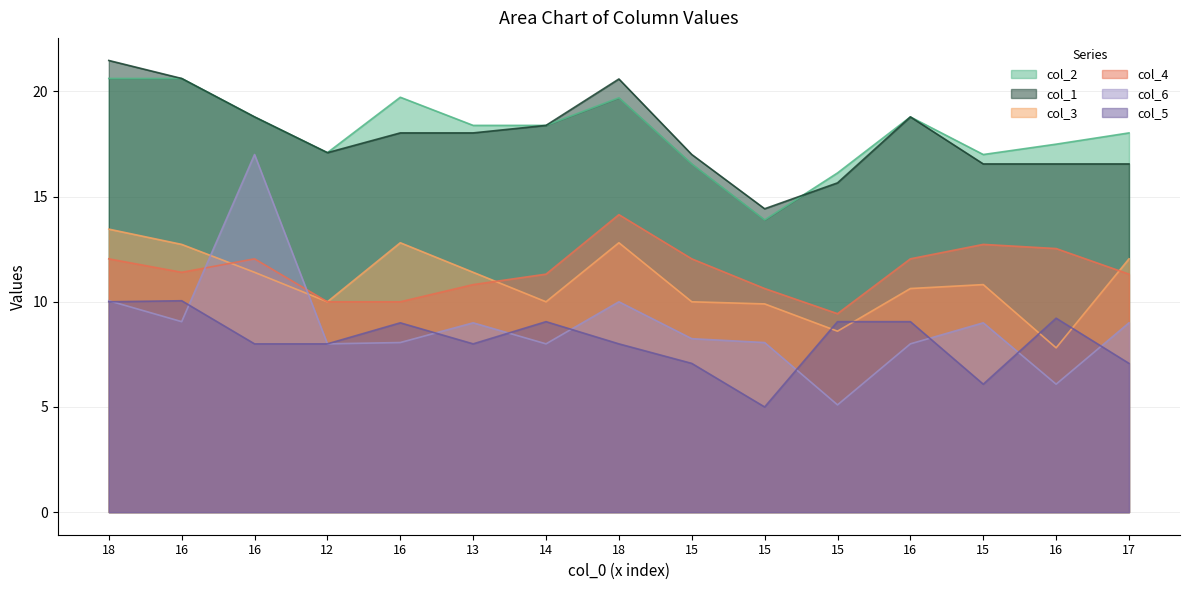

Between 16 and 16, which series saw the biggest shift?

col_3